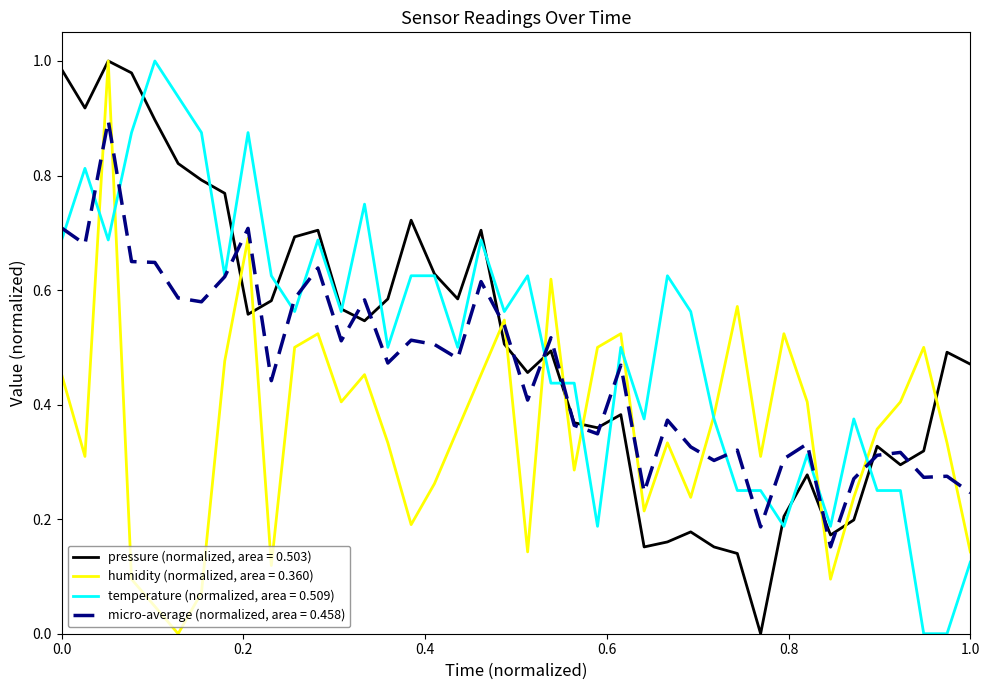

Count the number of data series in this chart.

4